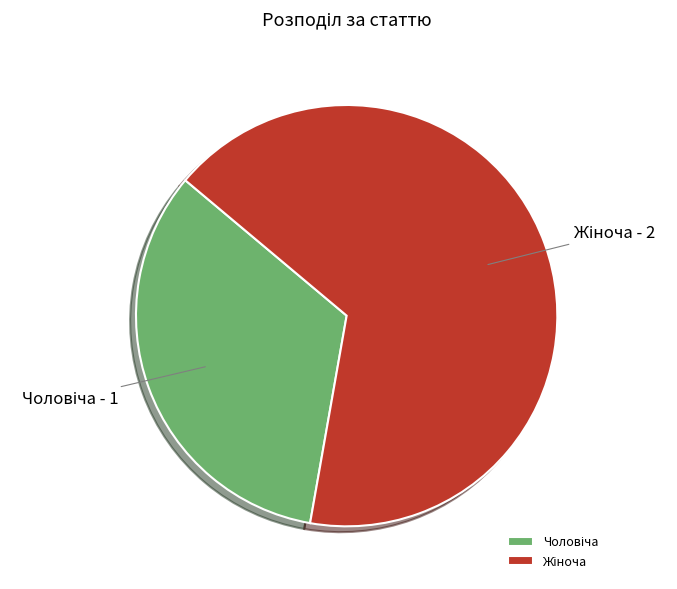

Does any single category account for the majority?

Yes